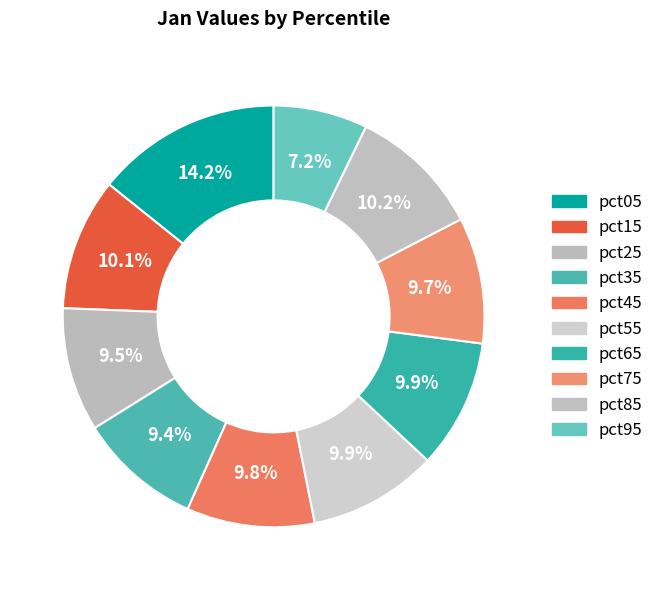

What percentage is the pct45 slice, to the nearest percent?

10%